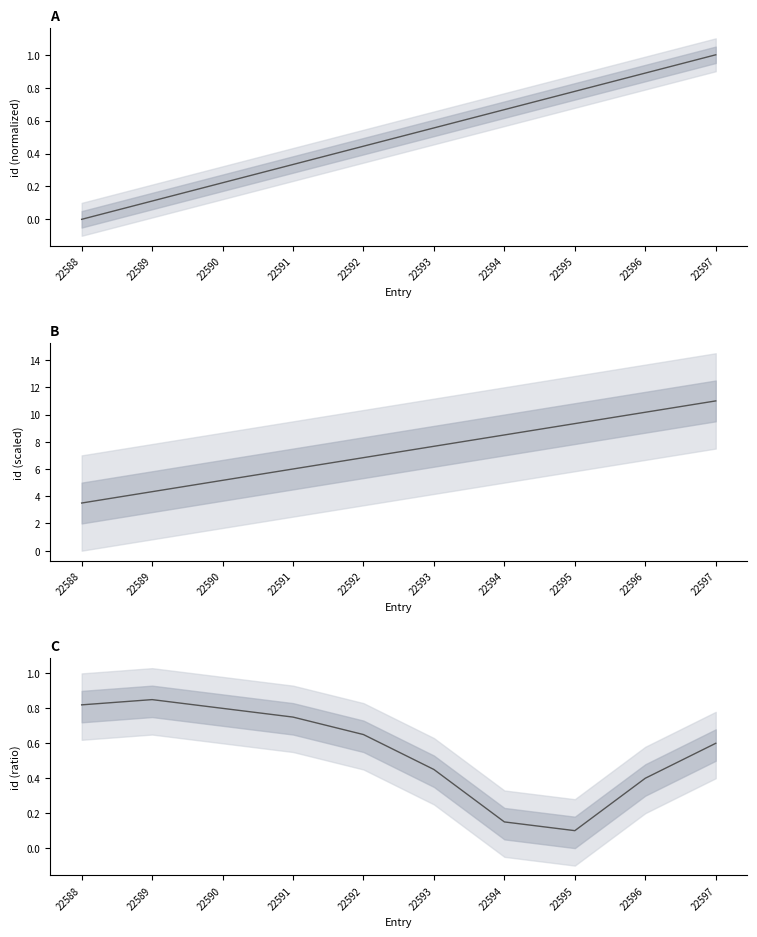

True or false: the data has more than 0 interior local peaks.

True